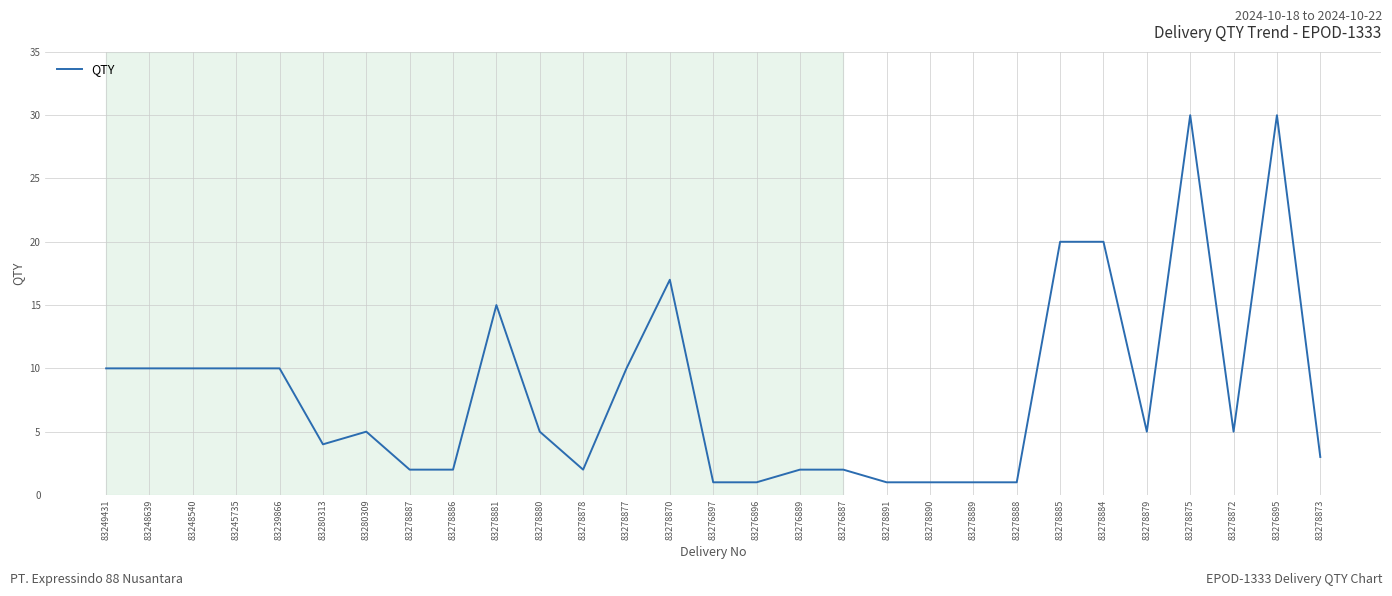

Between 83276896 and 83239866, which is larger?

83239866